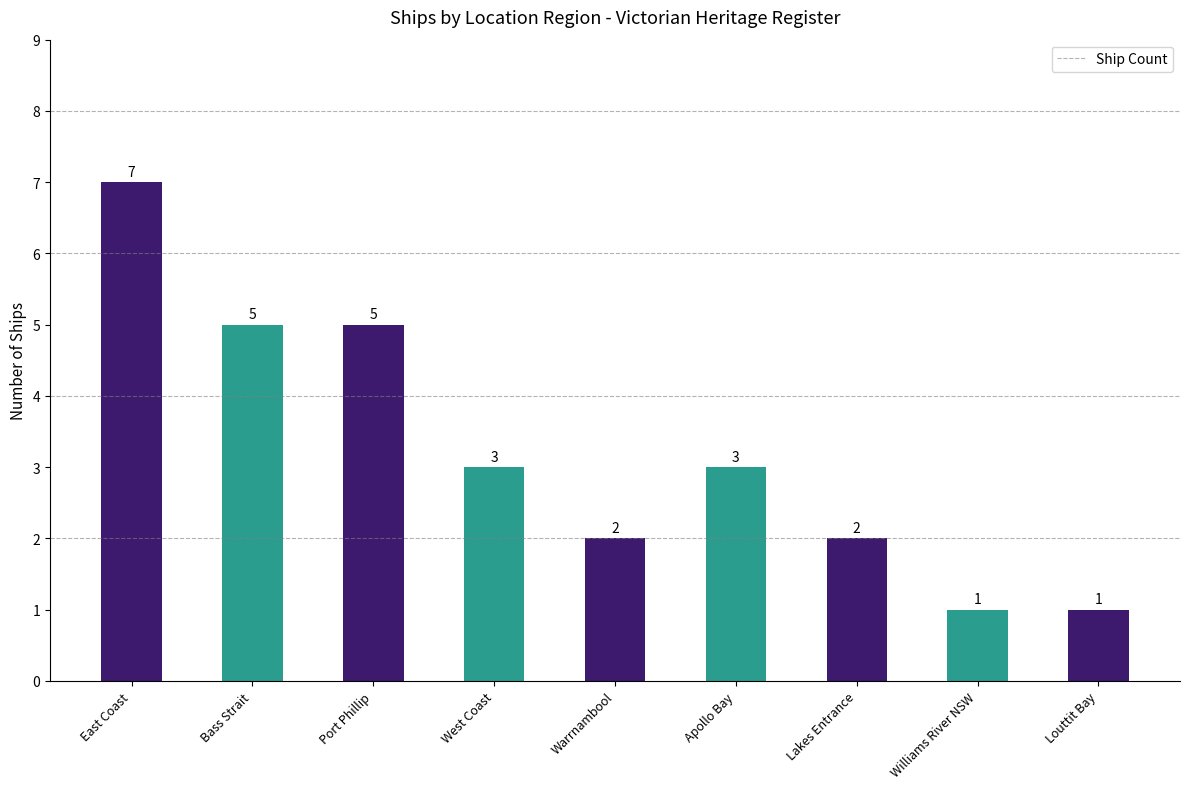

Which has a higher value, Apollo Bay or Louttit Bay?

Apollo Bay